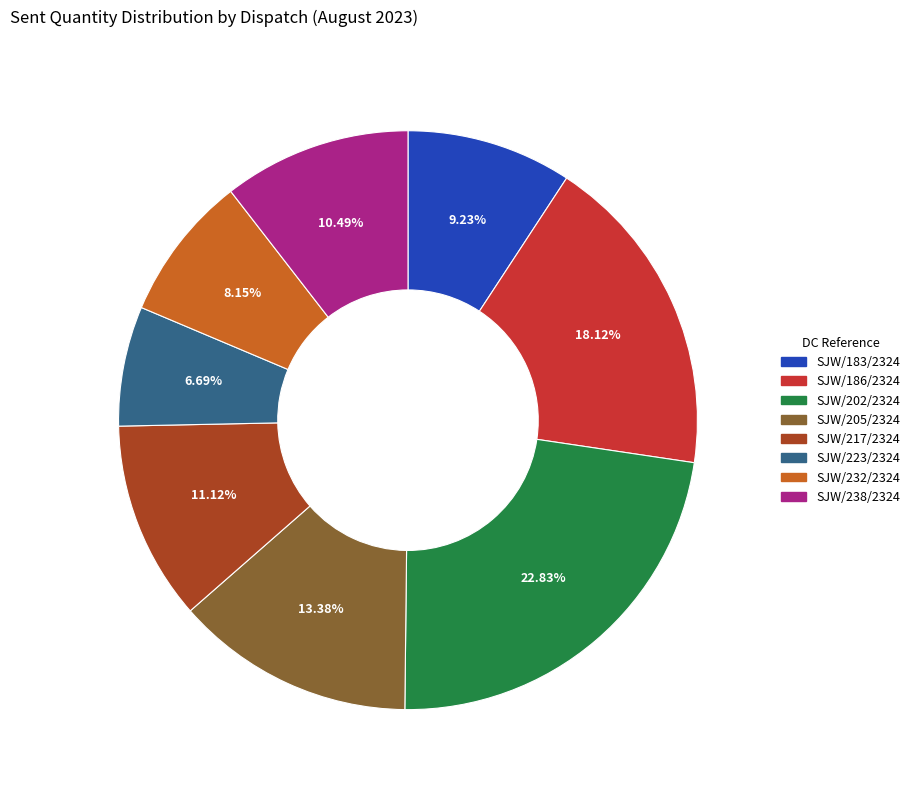

How many segments does this pie chart have?

8